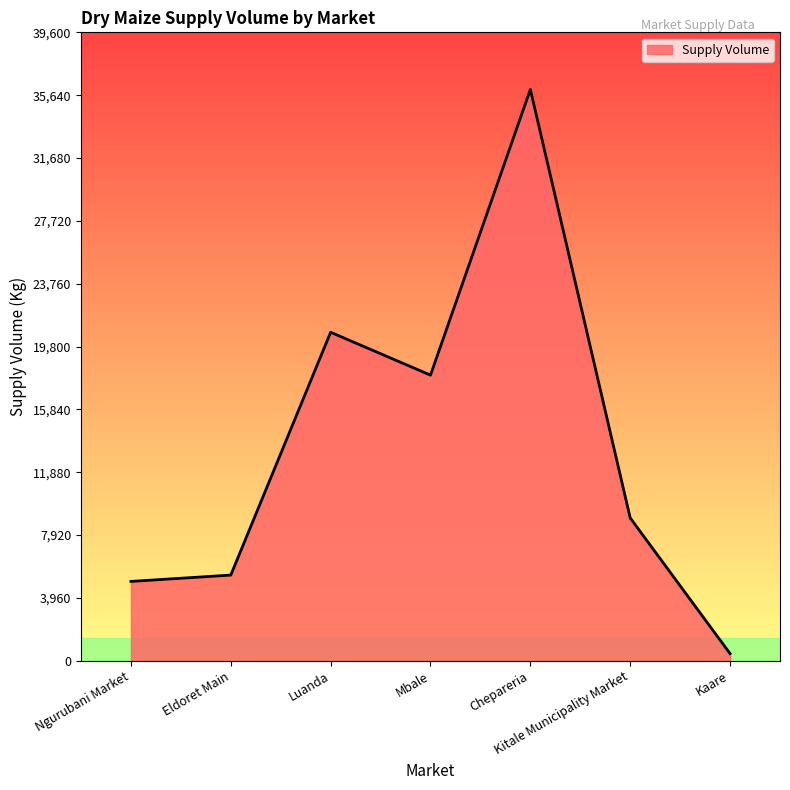

List the labels in order of value, largest first.

Chepareria, Luanda, Mbale, Kitale Municipality Market, Eldoret Main, Ngurubani Market, Kaare